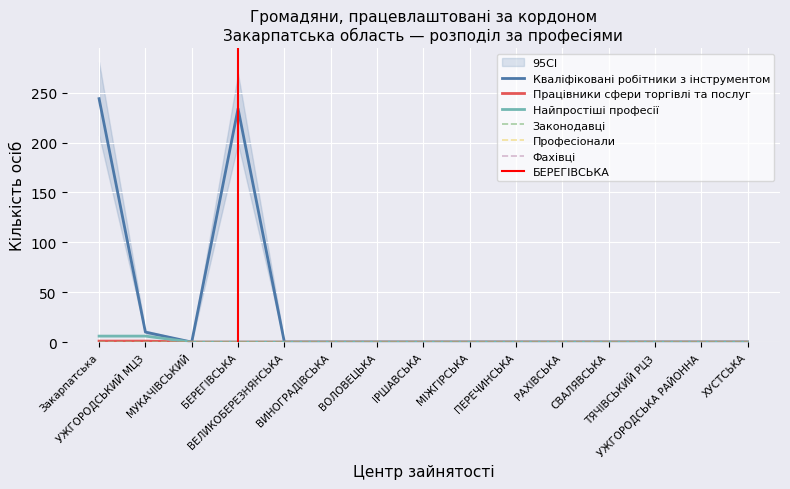

What is the difference between the second highest and second lowest values in the Кваліфіковані робітники з інструментом series?

234